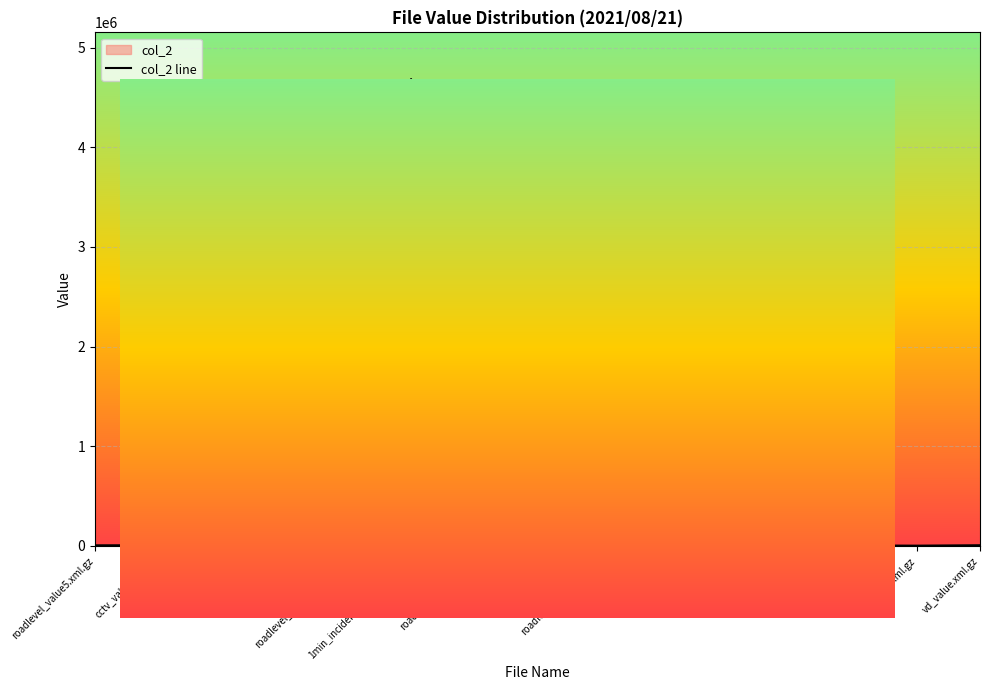

What is the smallest value displayed?

1468